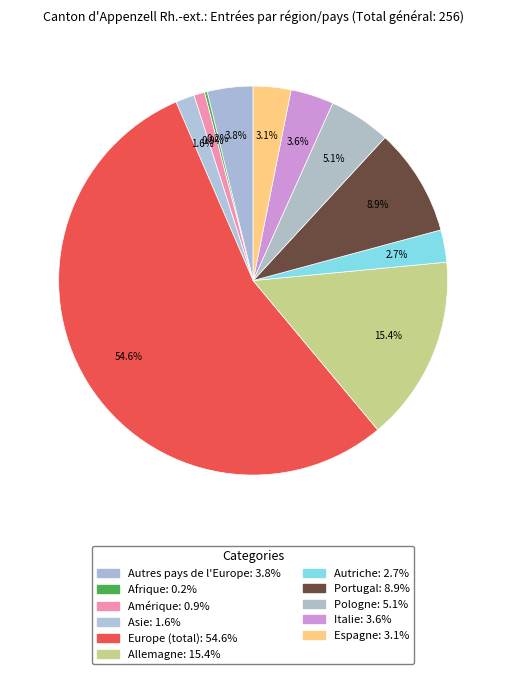

What portion of the pie excludes Amérique?

99.1%